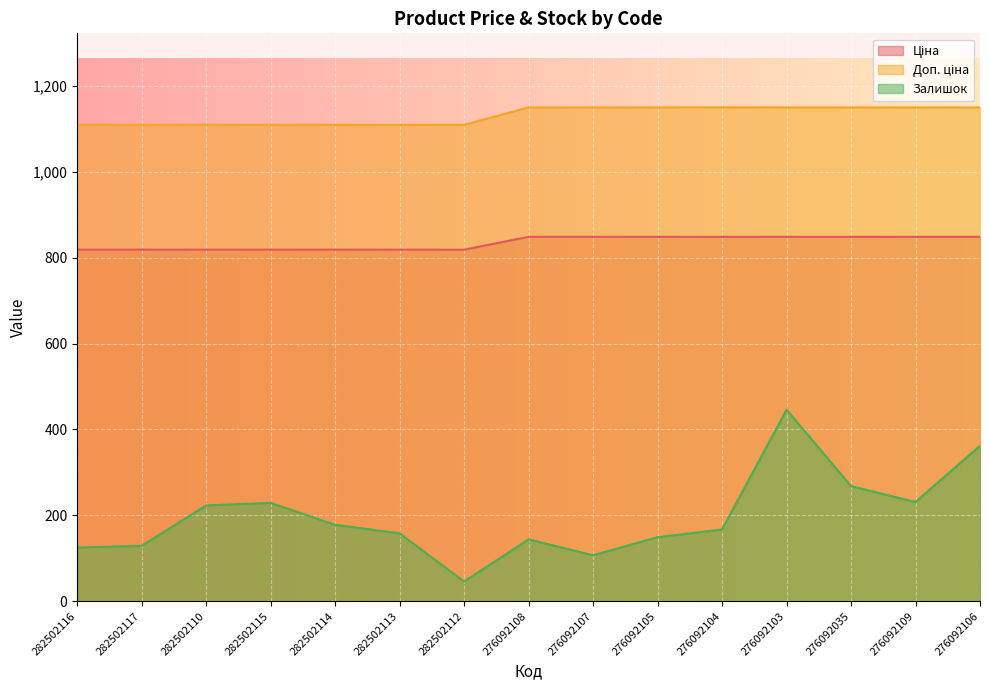

At how many categories does at least one series exceed 1070?

15